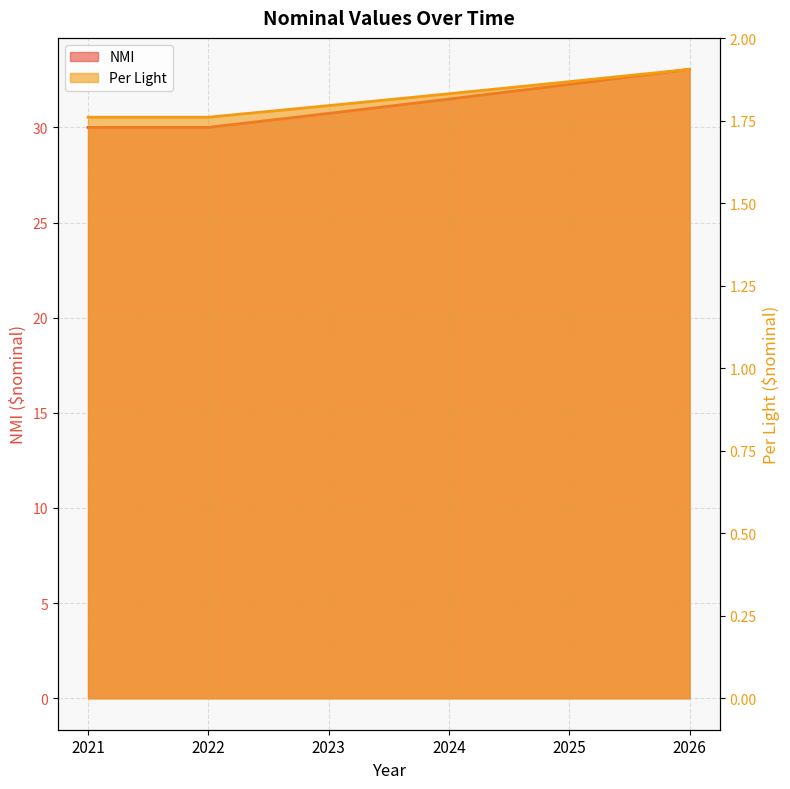

Which series has the largest total across all categories?

NMI